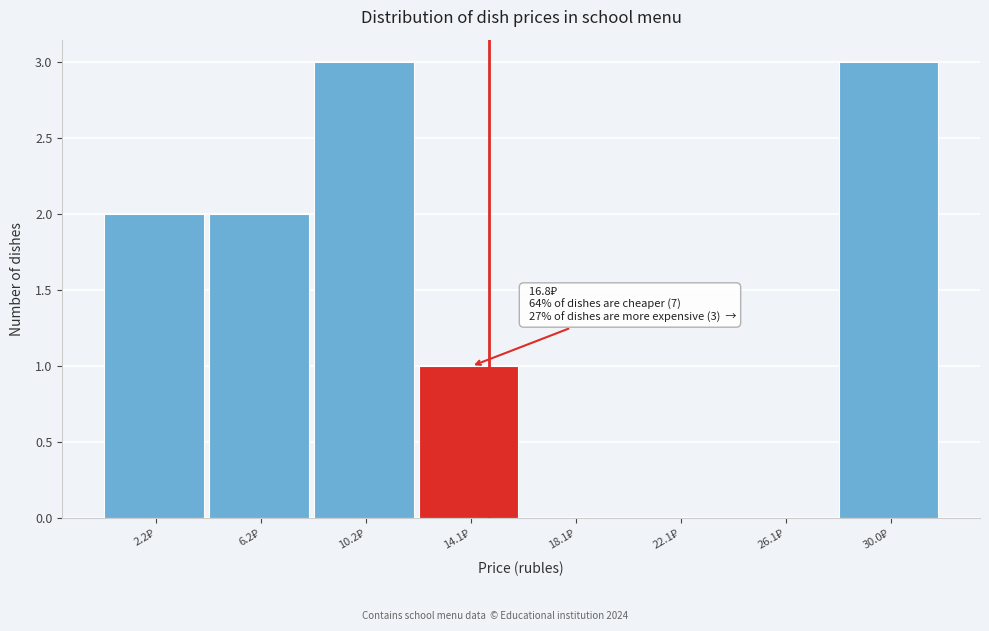

What is the maximum value shown in the chart?

3